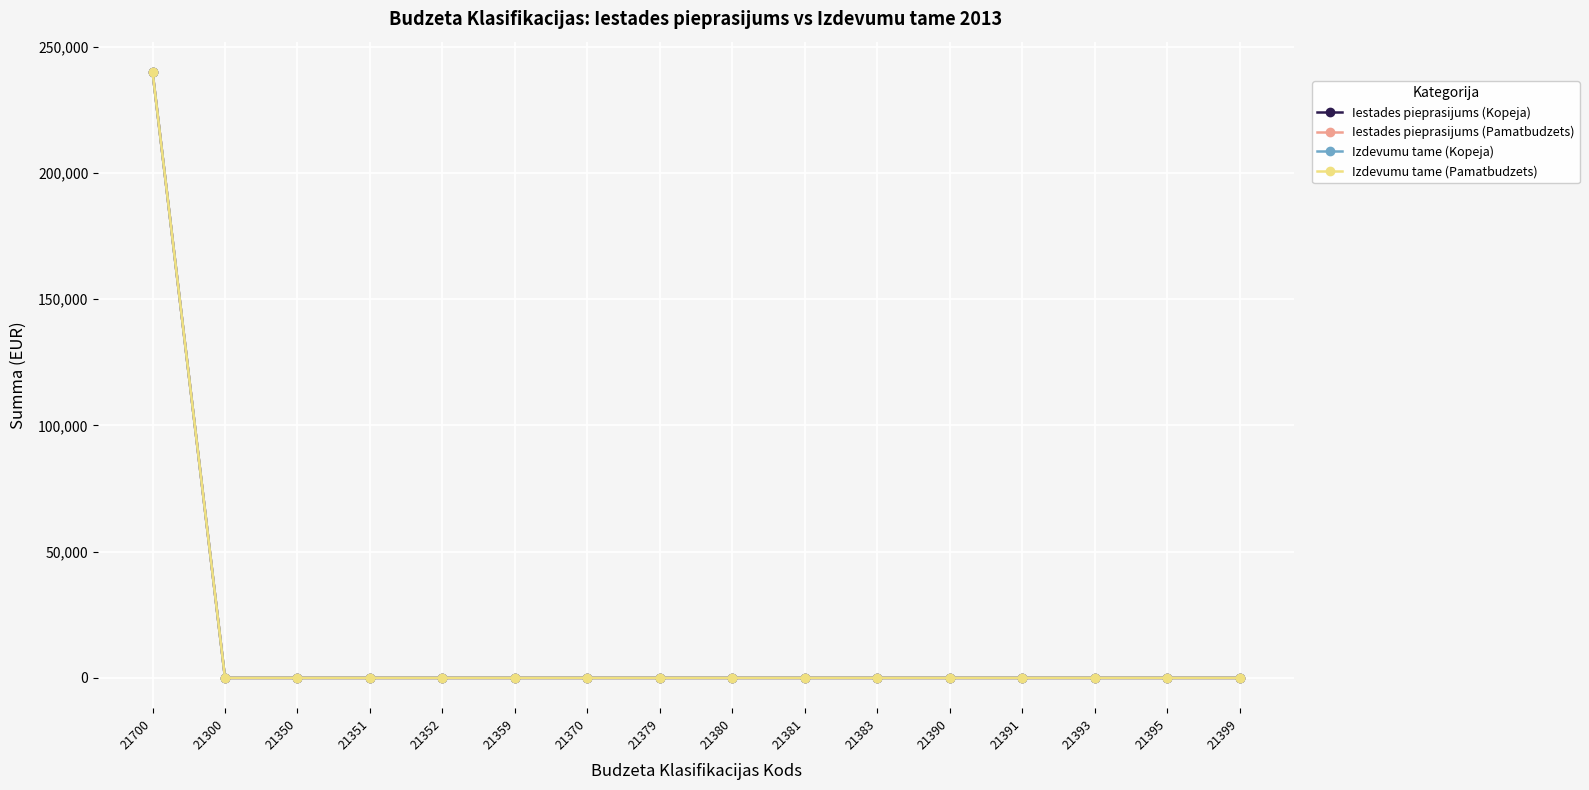

What is the label of the 12th point from the left?

21390